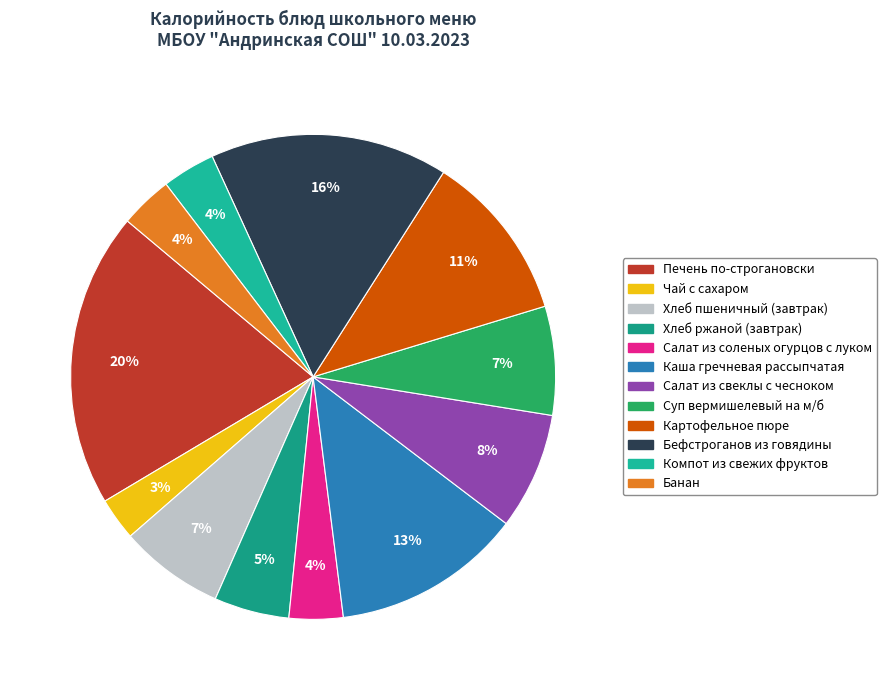

To the nearest percent, what is the average slice percentage?

8%